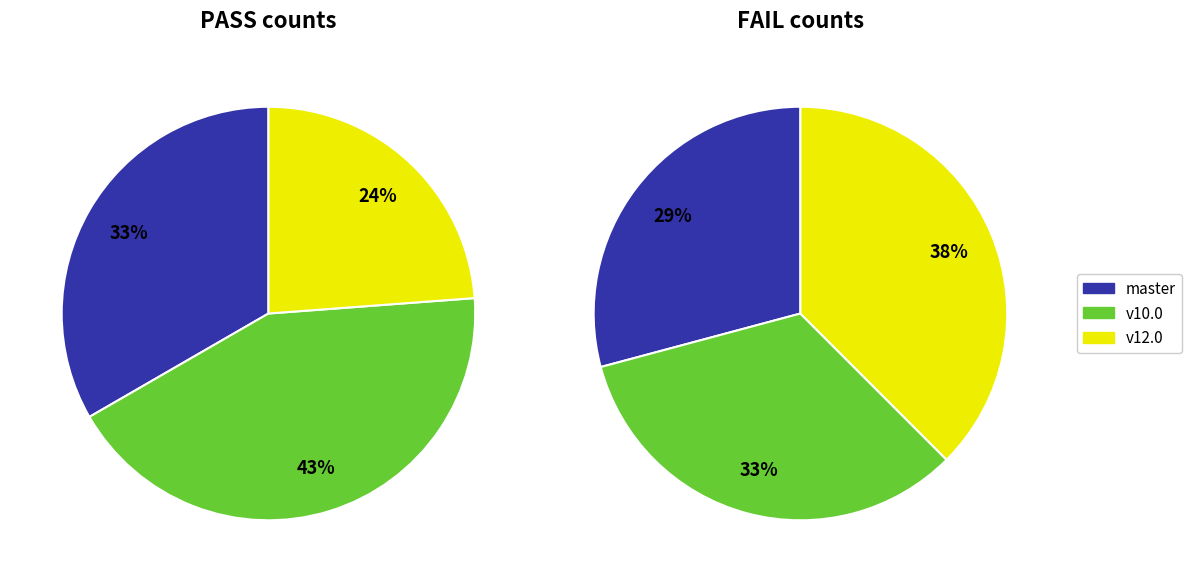

What percentage do osm-stage_3-merge/master and osm-stage_3-merge/v10.0 together represent?

68.9%